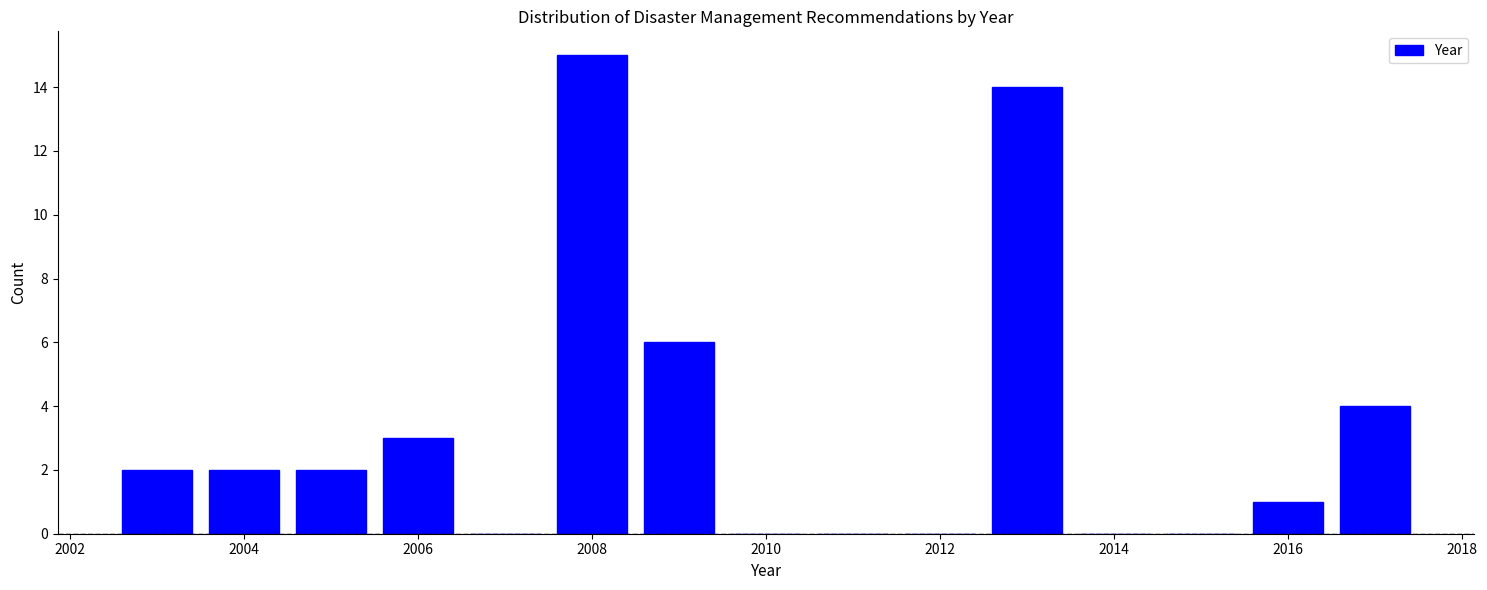

How tall is the bar that spans 2015.5 to 2016.5 on the x-axis? Neither the bar edges nor the heights are printed on the chart, so give them approximately, as read against the axes.

1